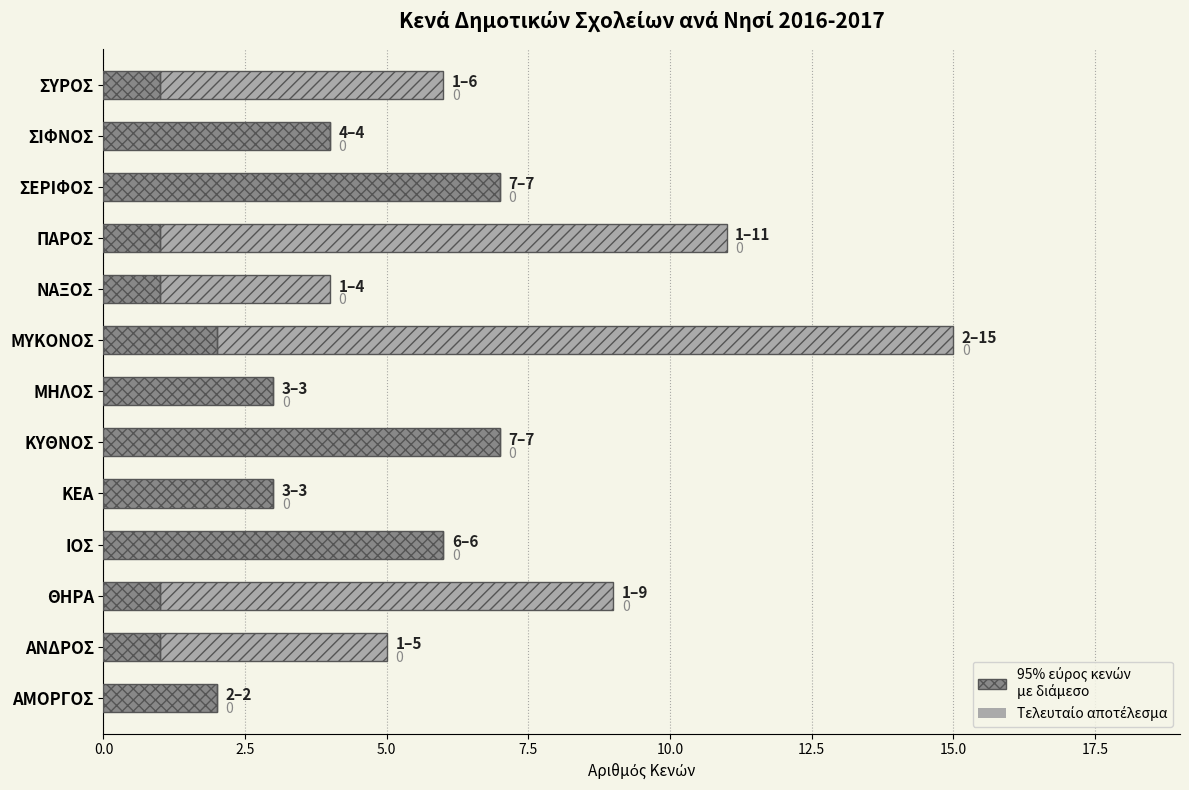

What is the difference between the maximum and minimum values in the Κενά (min) series?

6